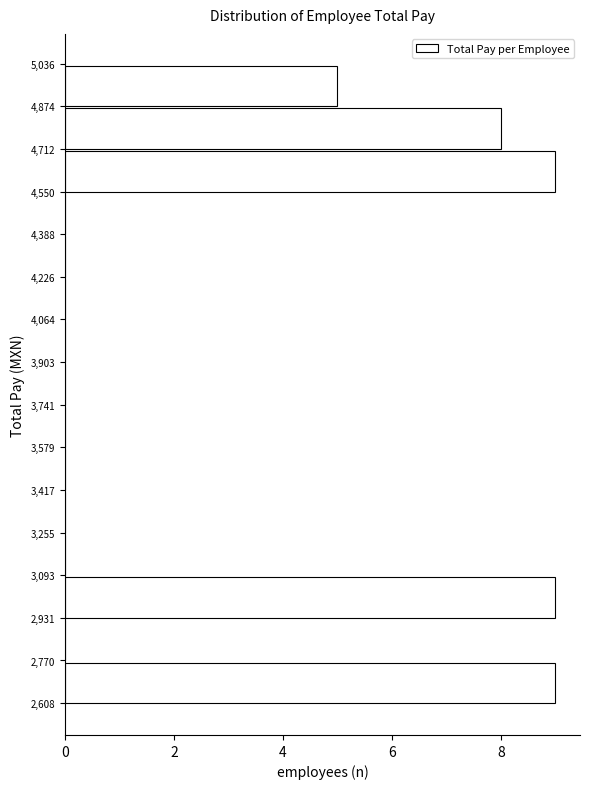

Reading bottom to top, list every bar in this chart as the range it spans on the y-axis followed by its length. The values are not printed on the chart, so give them approximately, as read against the axis.

2,608 to 2,770: 9
2,770 to 2,931: 0
2,931 to 3,093: 9
3,093 to 3,255: 0
3,255 to 3,417: 0
3,417 to 3,579: 0
3,579 to 3,741: 0
3,741 to 3,903: 0
3,903 to 4,064: 0
4,064 to 4,226: 0
4,226 to 4,388: 0
4,388 to 4,550: 0
4,550 to 4,712: 9
4,712 to 4,874: 8
4,874 to 5,036: 5